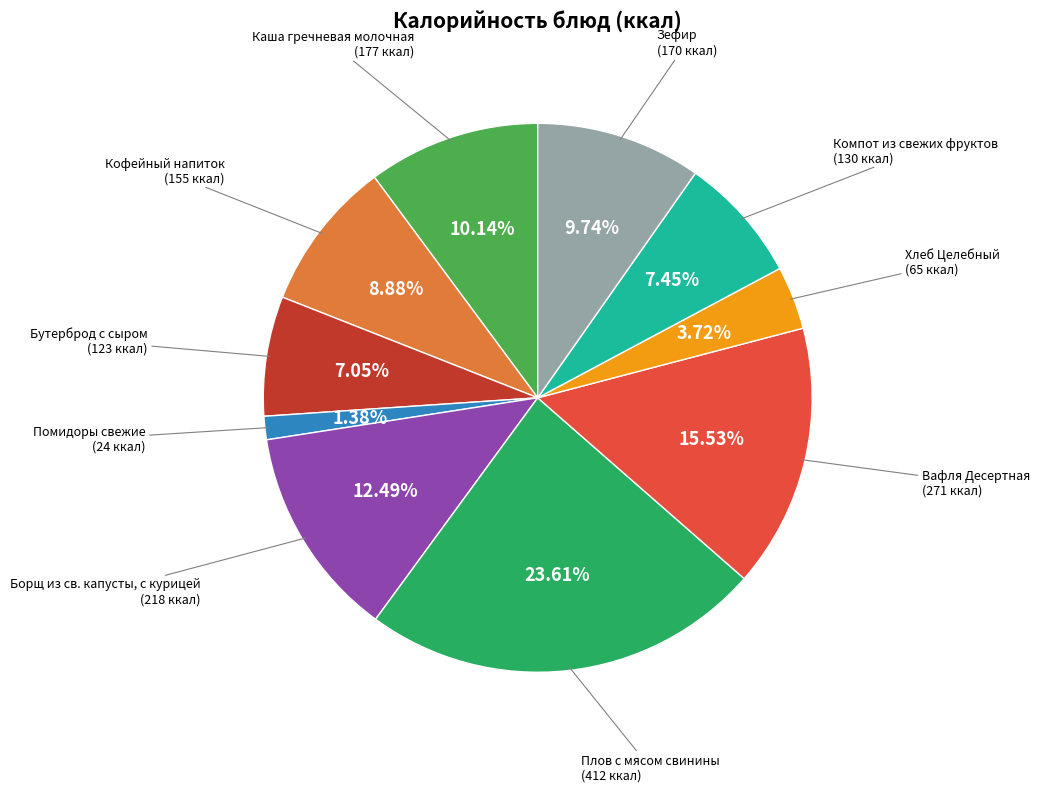

Is there a majority slice in this chart?

No